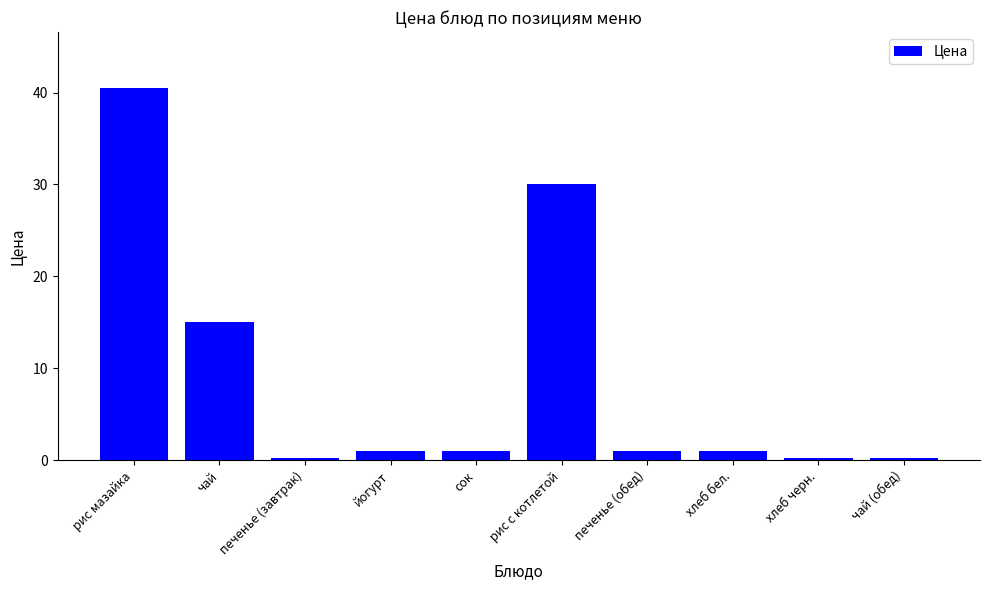

How many series are shown in this chart?

1